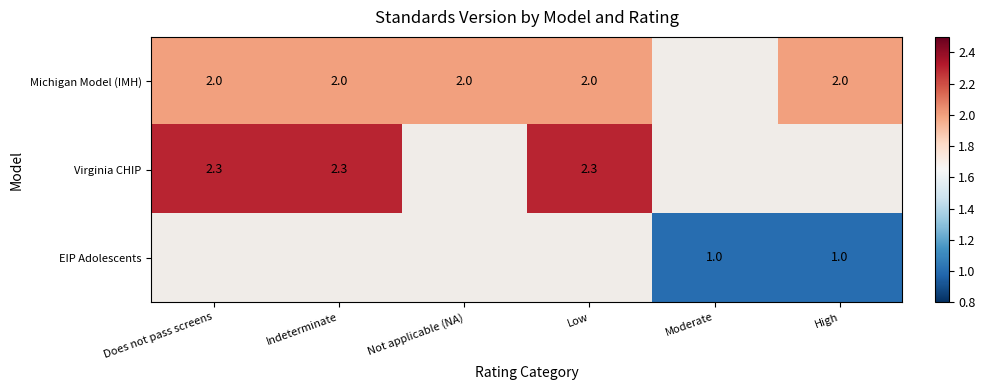

Is the value of Virginia CHIP at Indeterminate greater than the value of Michigan Model (IMH) at Low?

Yes